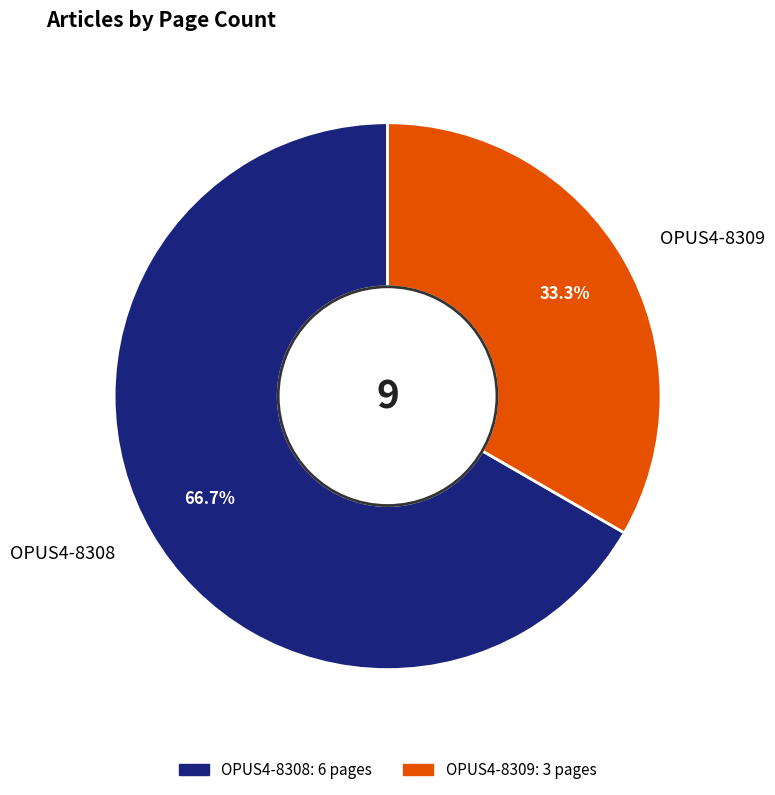

To the nearest percent, what is the difference between the largest and smallest slice percentages?

33%